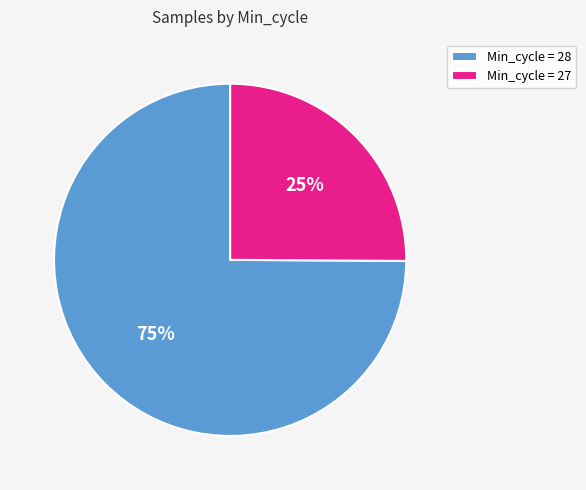

How many slices are in this pie chart?

2